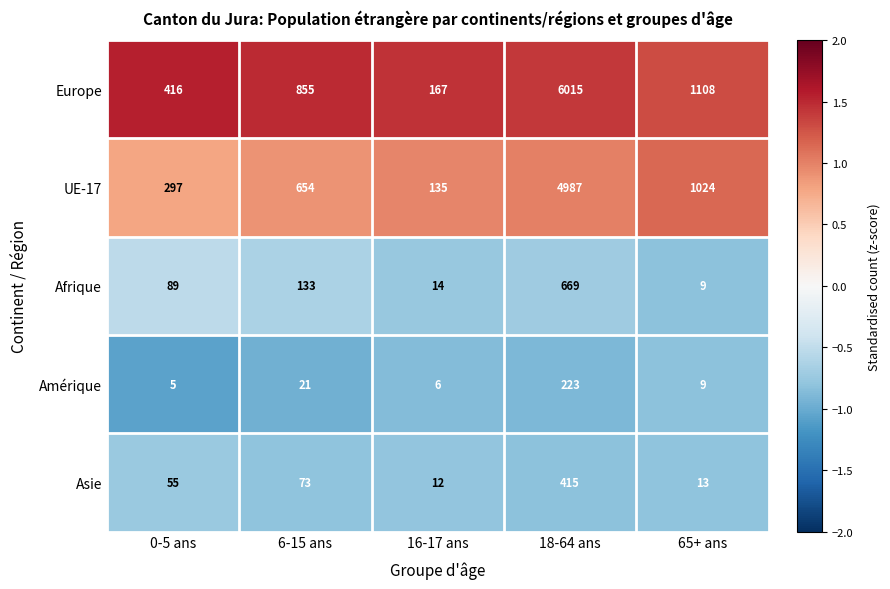

Read the UE-17 value at 6-15 ans, to the nearest 50.

650